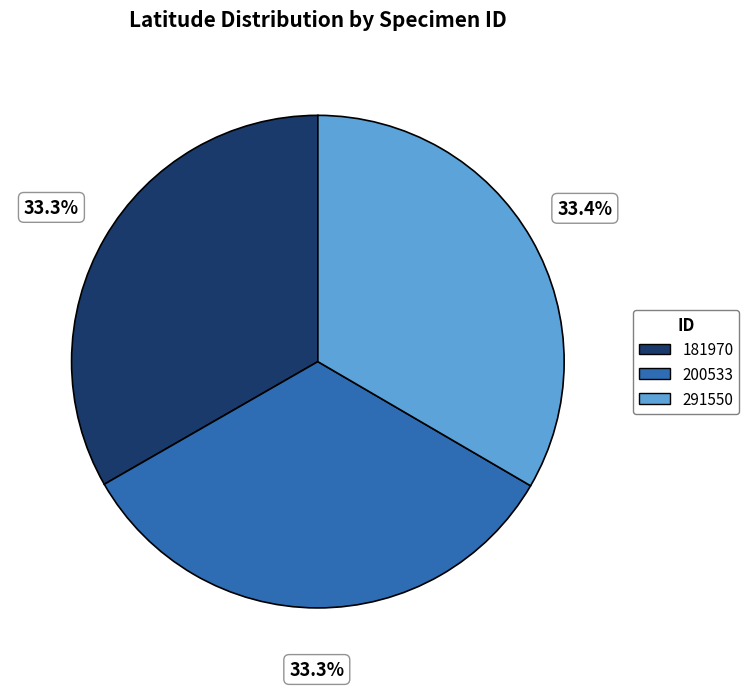

How many segments does this pie chart have?

3